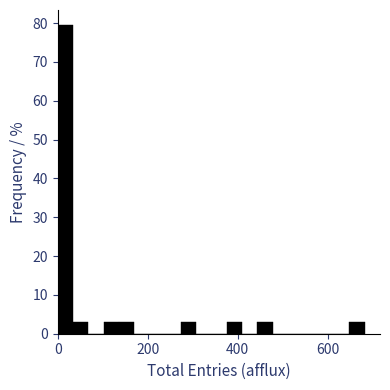

Around what value on the x-axis is the tallest bar? Give the approximate position of its centre, as read against the axis.

20